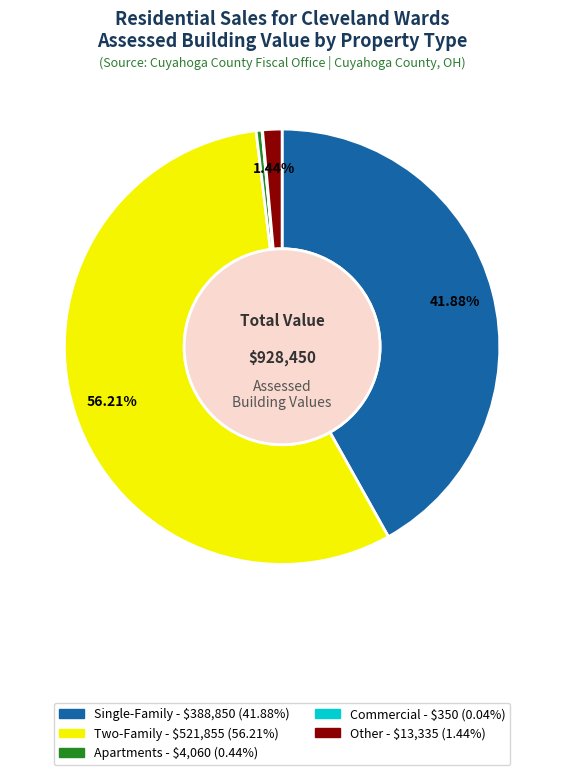

Is the sum of Two-Family and Apartments greater than half?

Yes